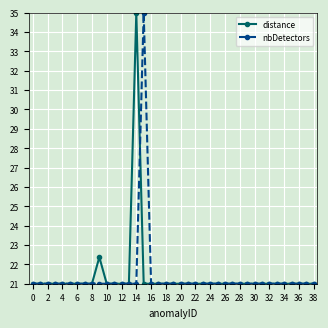

At how many categories does at least one series exceed 28?

2